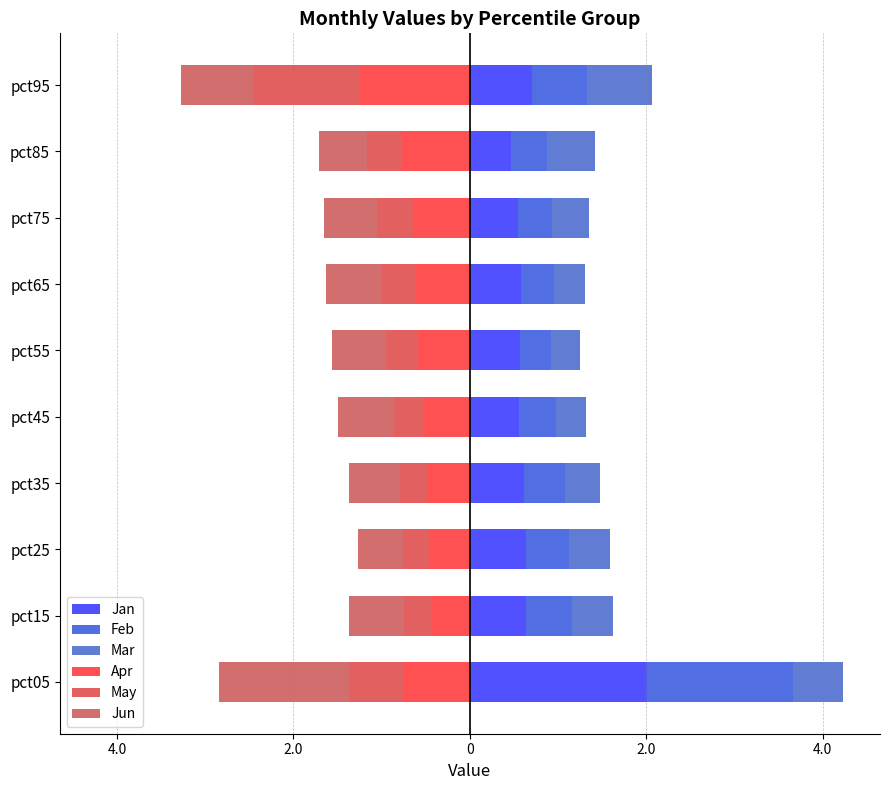

How many bars are there in total?

60